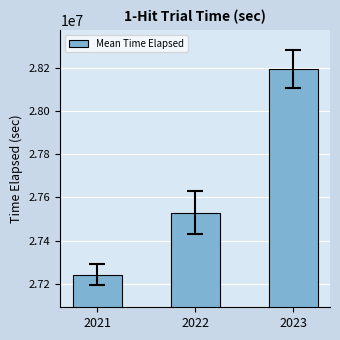

How many bars are there in total?

3